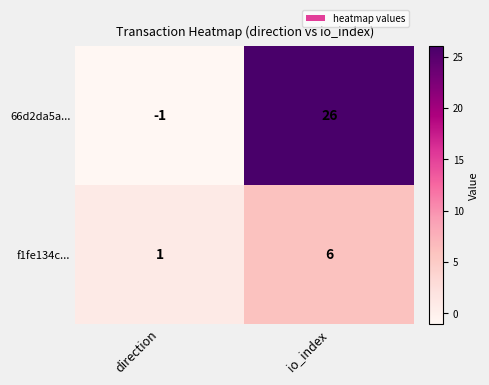

What is the difference between the highest and lowest values at direction?

2